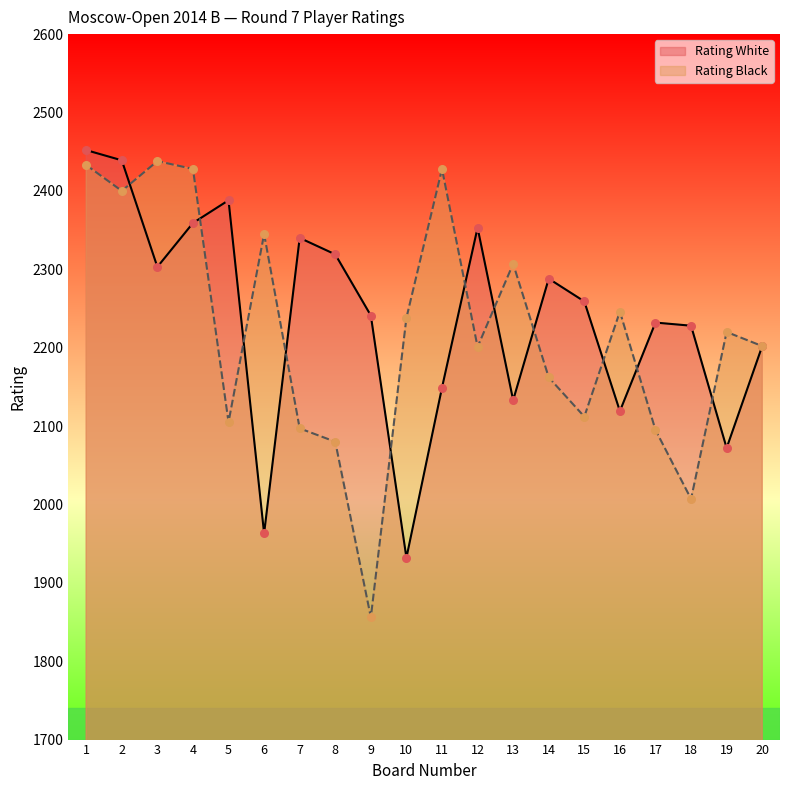

At which category is the sum across all series the highest?

1